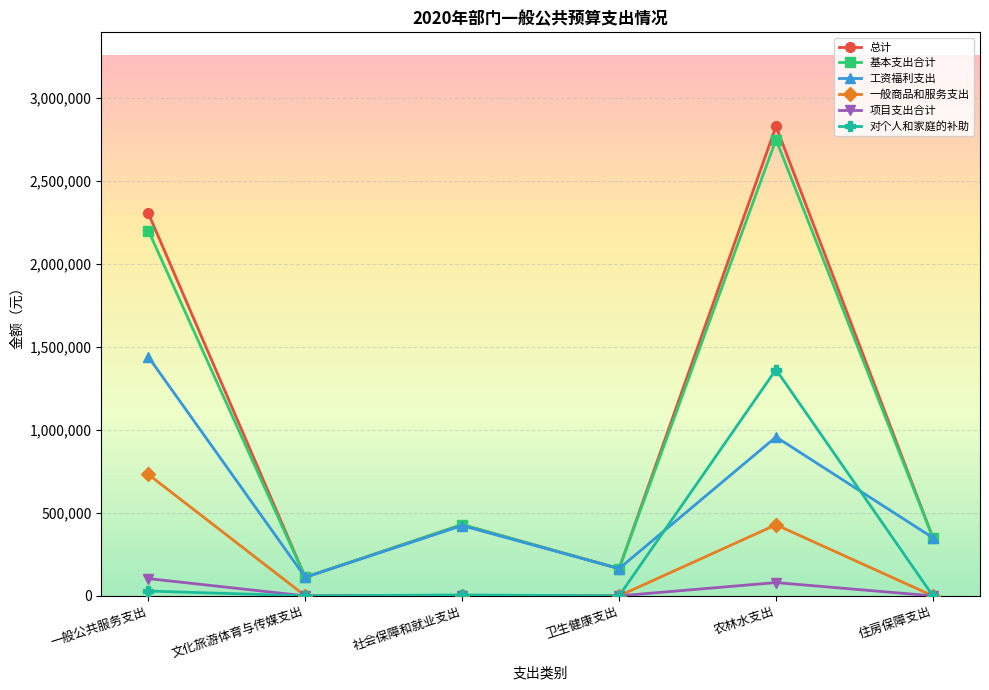

What is the difference between the maximum and minimum values in the 一般商品和服务支出 series?

731241